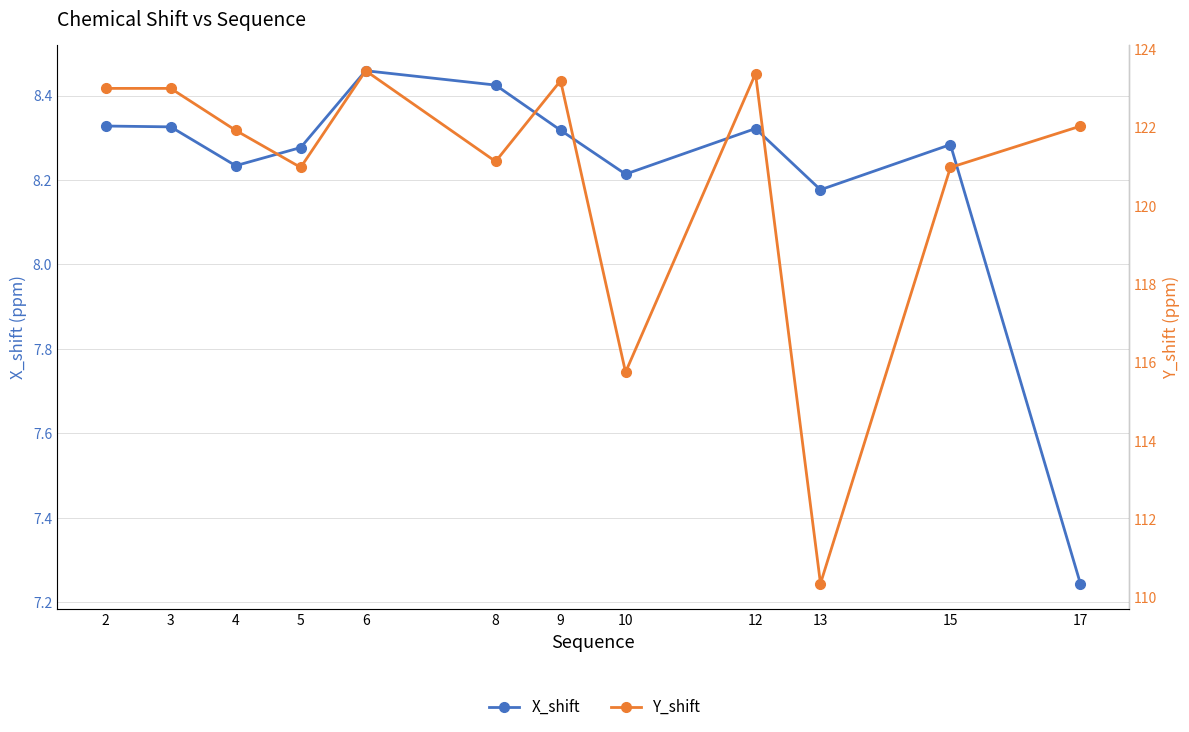

True or false: Y_shift and X_shift intersect in this chart.

False